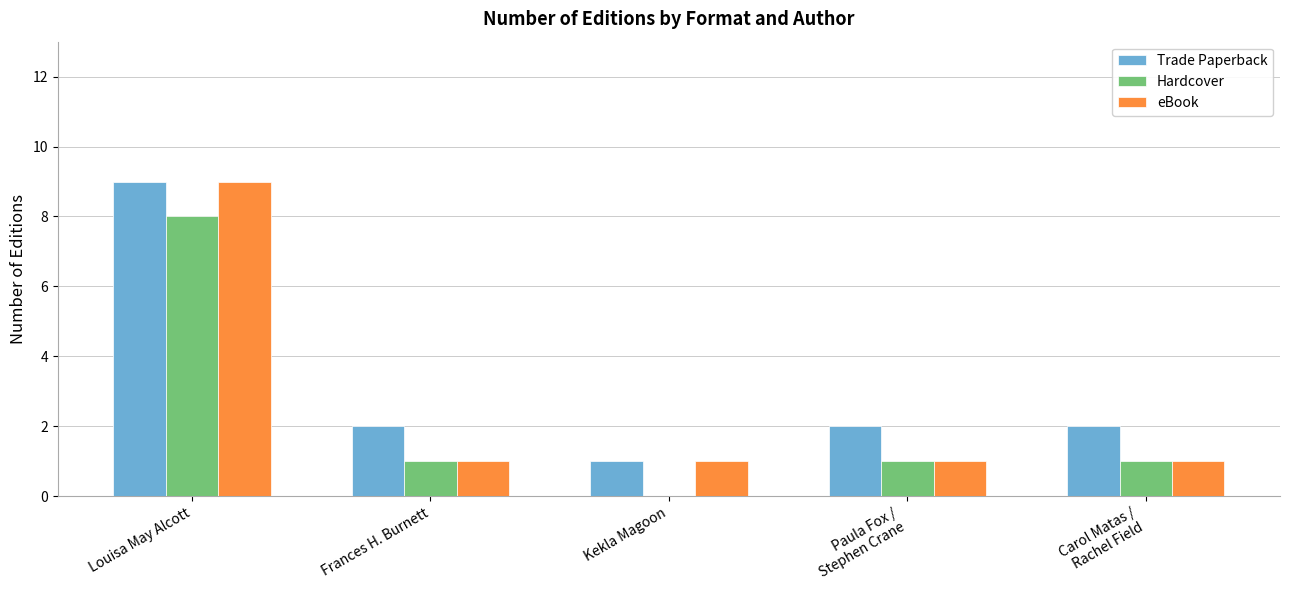

The Hardcover series shows -5 at Kekla Magoon. True or false?

False